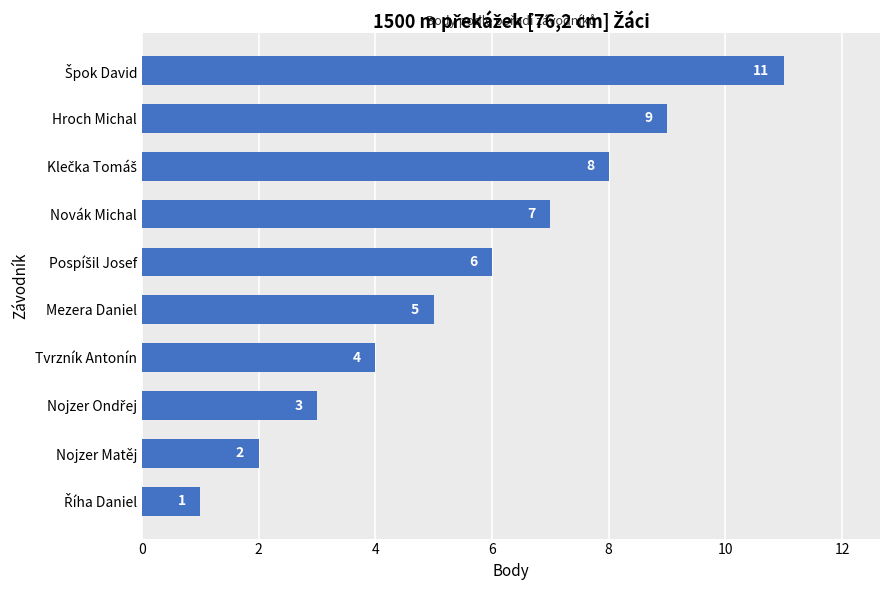

Read the value at Tvrzník Antonín.

4